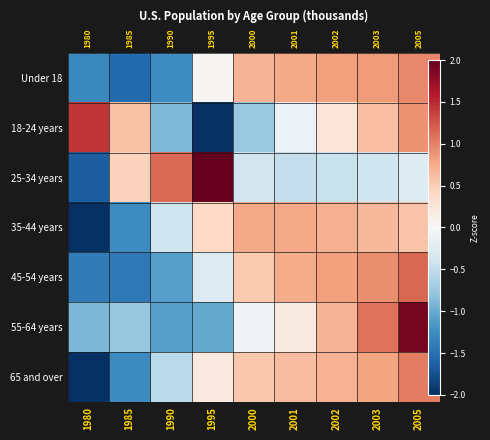

Where is 45-54 years nearest to the value 0?

1995